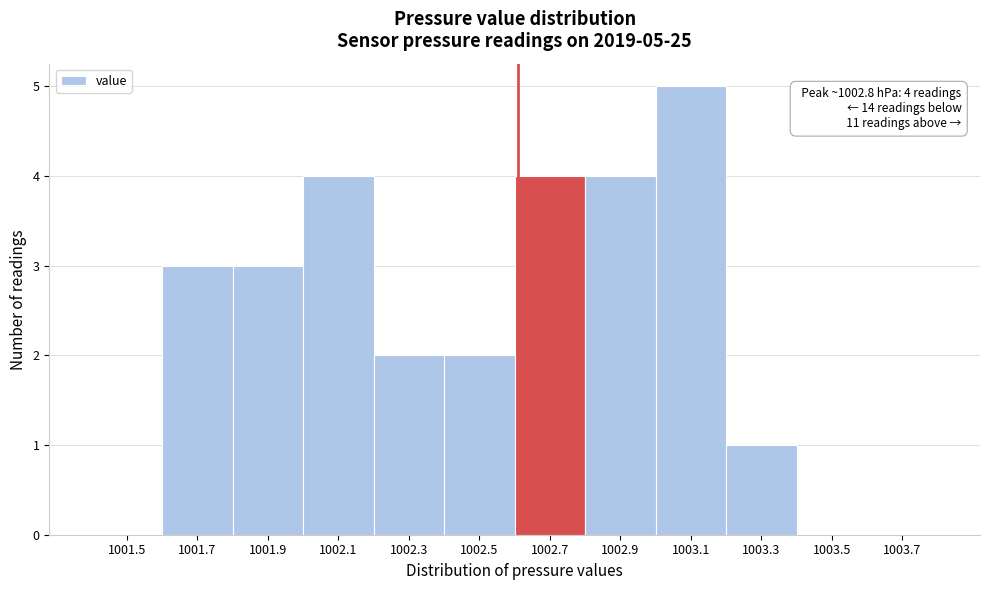

Reading right to left, transcribe all the data shown in this chart.

1003.7=0	1003.5=0	1003.3=1	1003.1=5	1002.9=4	1002.7=4	1002.5=2	1002.3=2	1002.1=4	1001.9=3	1001.7=3	1001.5=0